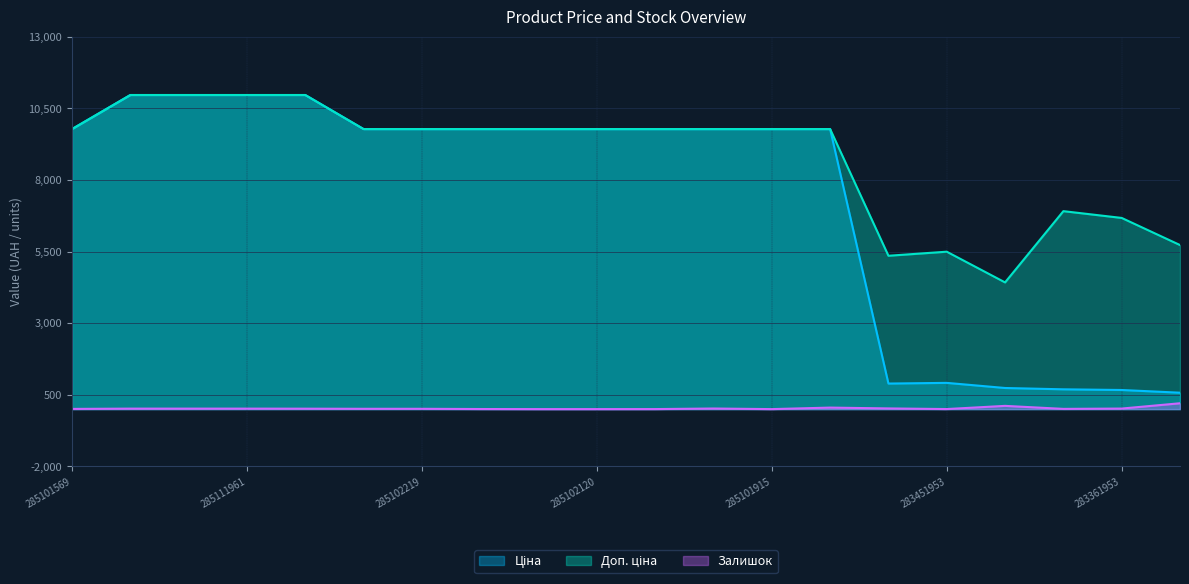

What is the total value across all series at 283451953?

6412.9